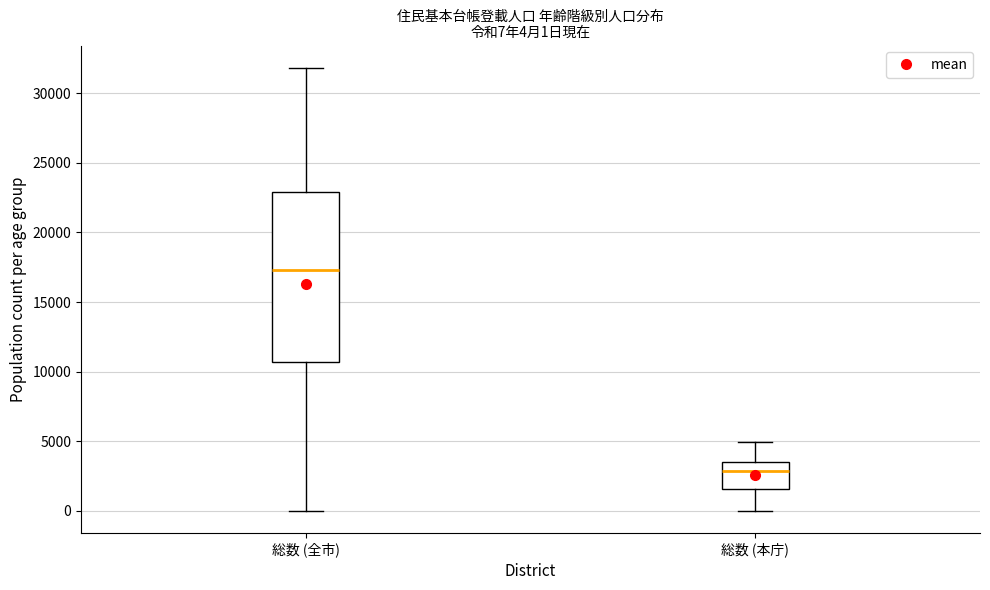

Which box's median line is the highest?

総数 (全市)